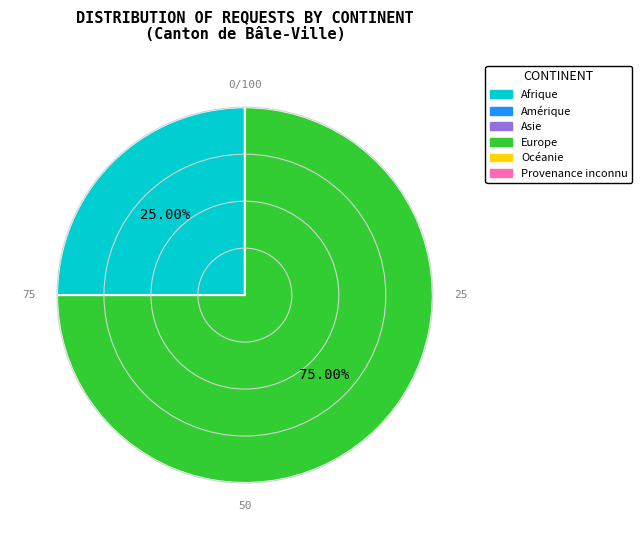

Is there a majority slice in this chart?

Yes